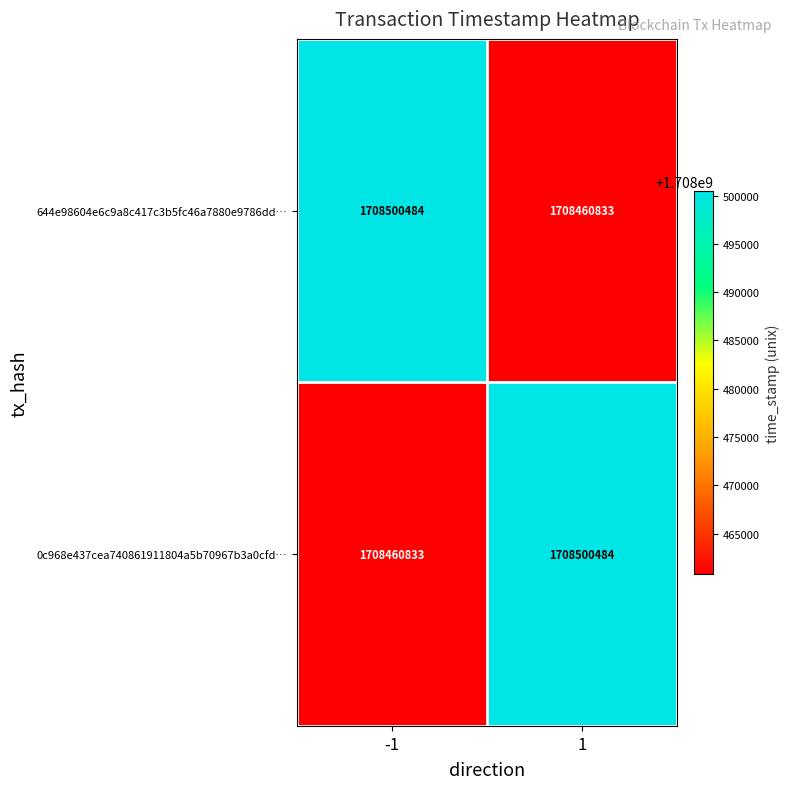

What is the maximum value for 644e98604e6c9a8c417c3b5fc46a7880e9786dd…?

1708500484